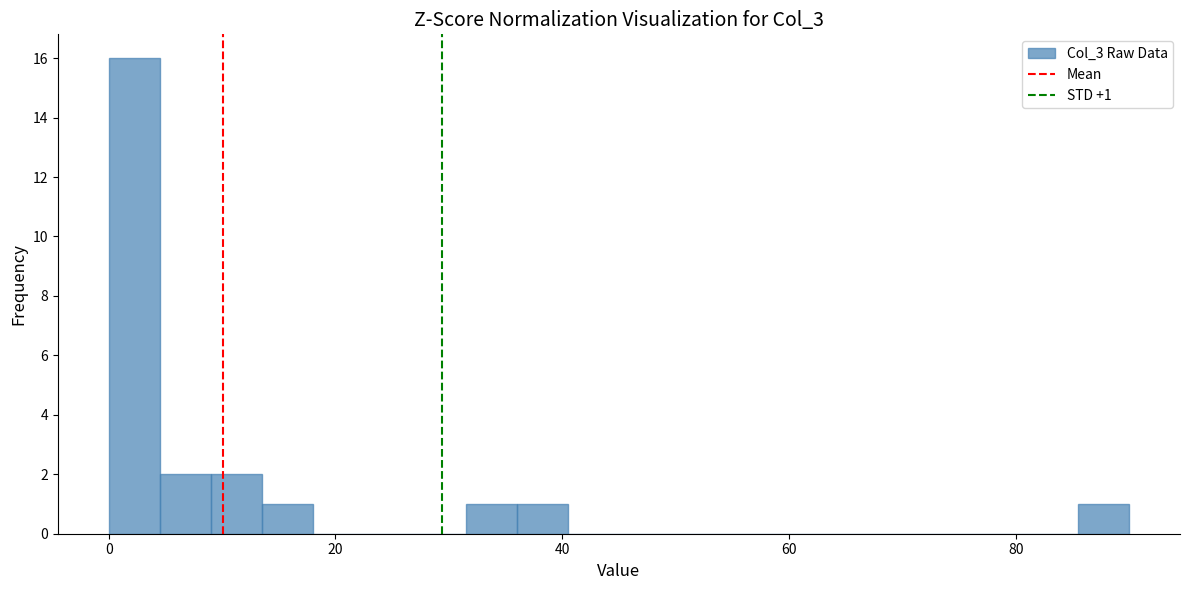

Read against the x-axis, roughly where is the centre of the tallest bar?

2